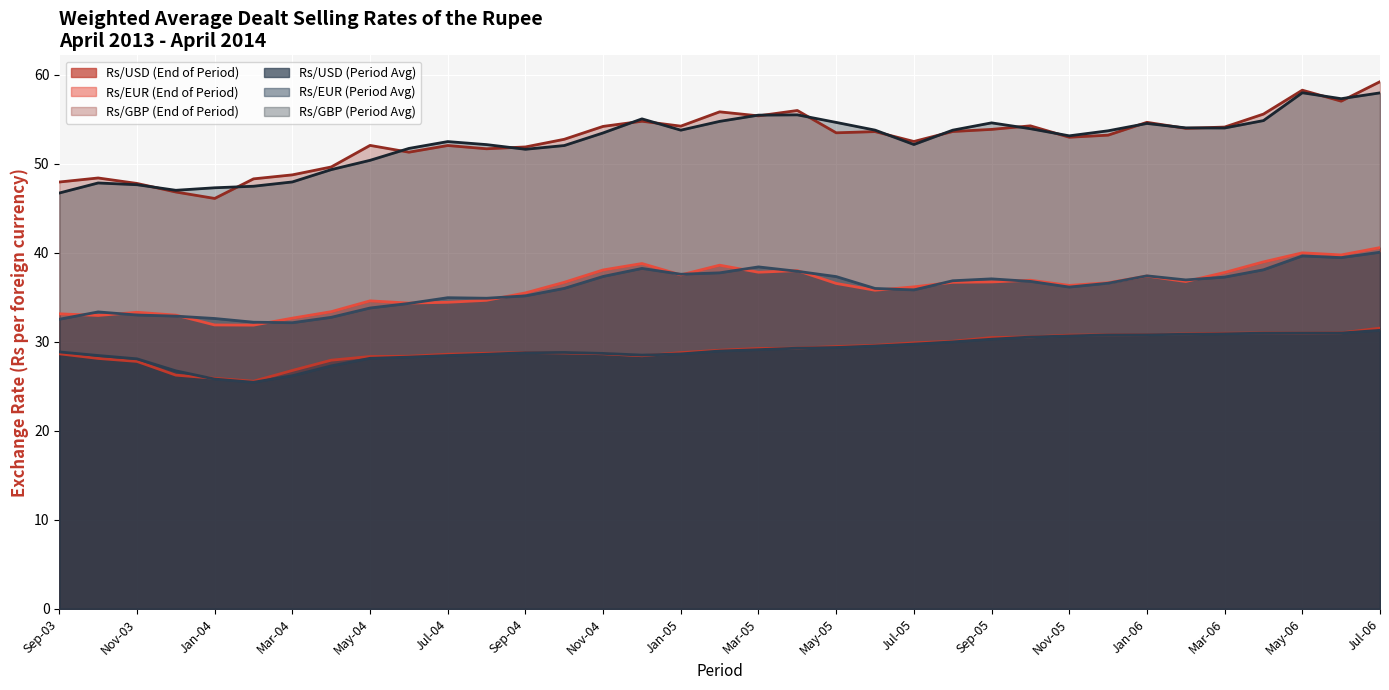

What is the difference between the Rs/GBP (End of Period) values at Mar-05 and Nov-03?

7.6